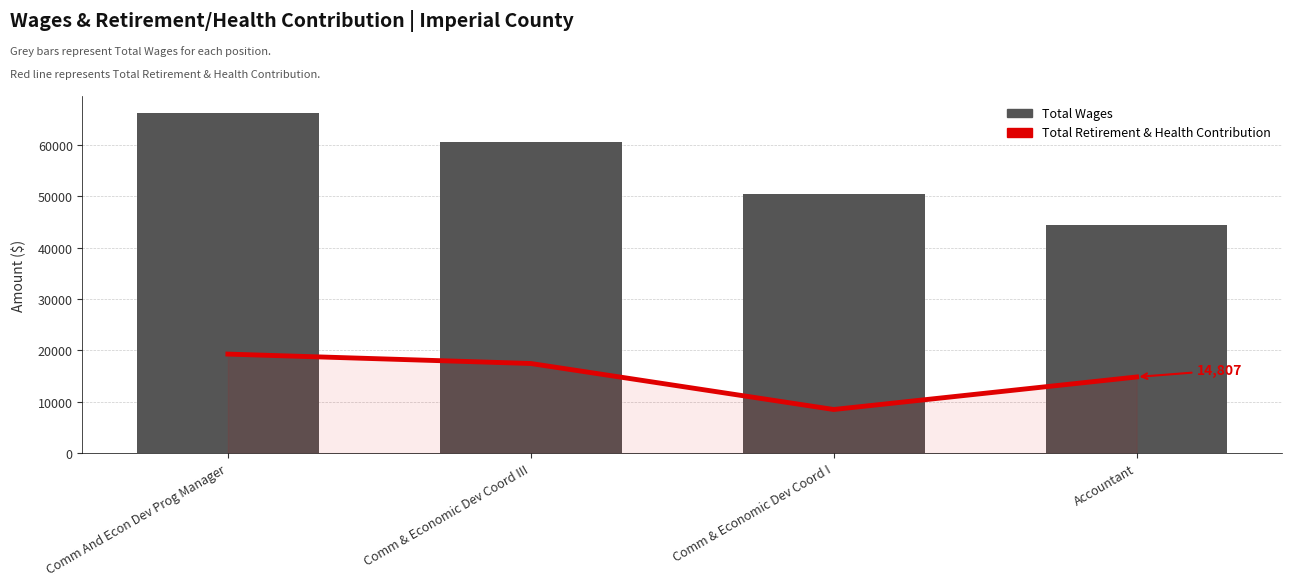

What are all the series names shown in the legend?

Total Retirement & Health Contribution, Total Wages